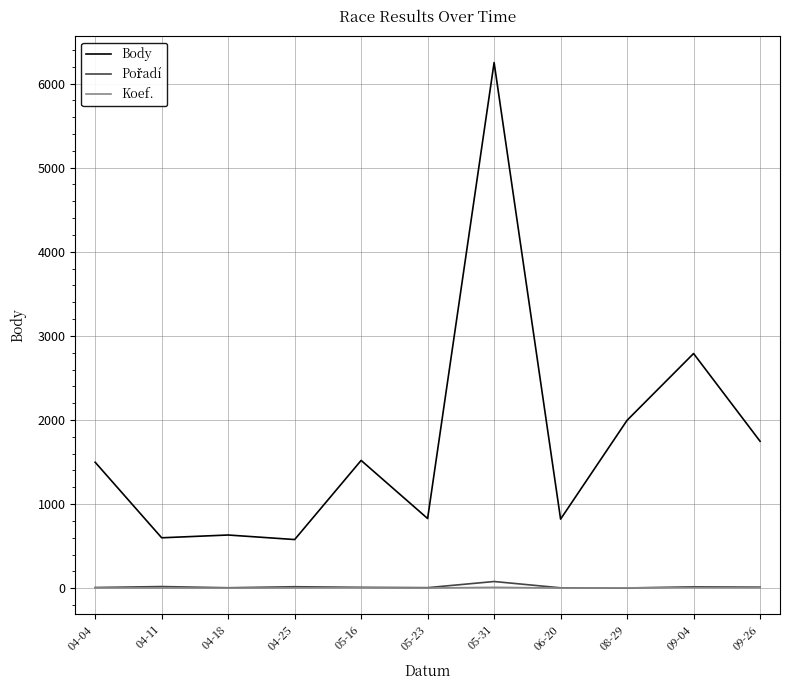

Between 05-31 and 09-04, which series saw the biggest shift?

Body